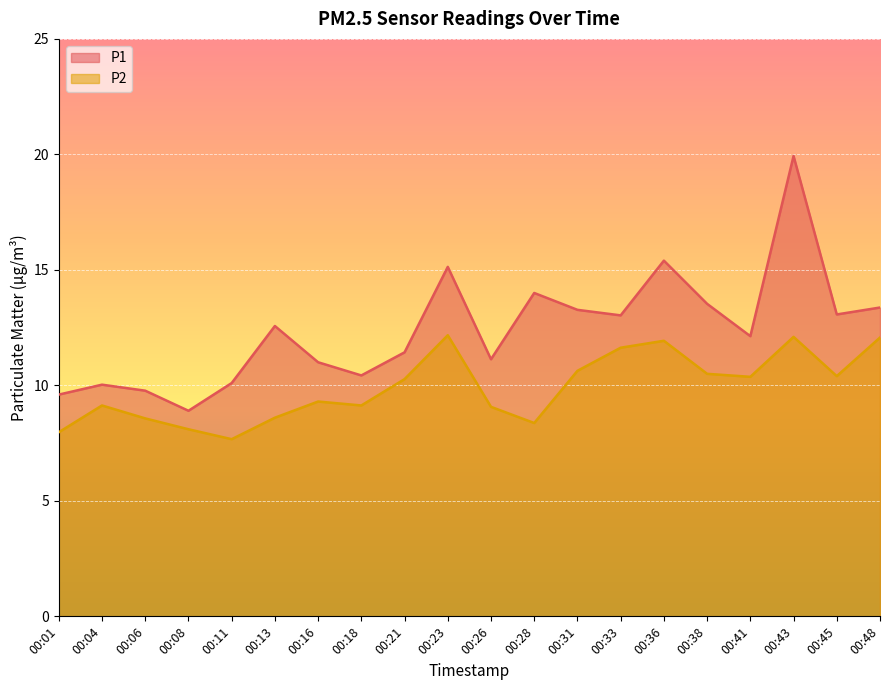

Reading right to left, transcribe all the data shown in this chart.

P1: 00:48=13.4	00:45=13.1	00:43=19.9	00:41=12.1	00:38=13.5	00:36=15.4	00:33=13.0	00:31=13.3	00:28=14.0	00:26=11.1	00:23=15.1	00:21=11.4	00:18=10.4	00:16=11.0	00:13=12.6	00:11=10.1	00:08=8.9	00:06=9.8	00:04=10.0	00:01=9.6
P2: 00:48=12.1	00:45=10.4	00:43=12.1	00:41=10.4	00:38=10.5	00:36=11.9	00:33=11.6	00:31=10.6	00:28=8.4	00:26=9.1	00:23=12.2	00:21=10.3	00:18=9.1	00:16=9.3	00:13=8.6	00:11=7.7	00:08=8.1	00:06=8.6	00:04=9.1	00:01=8.0